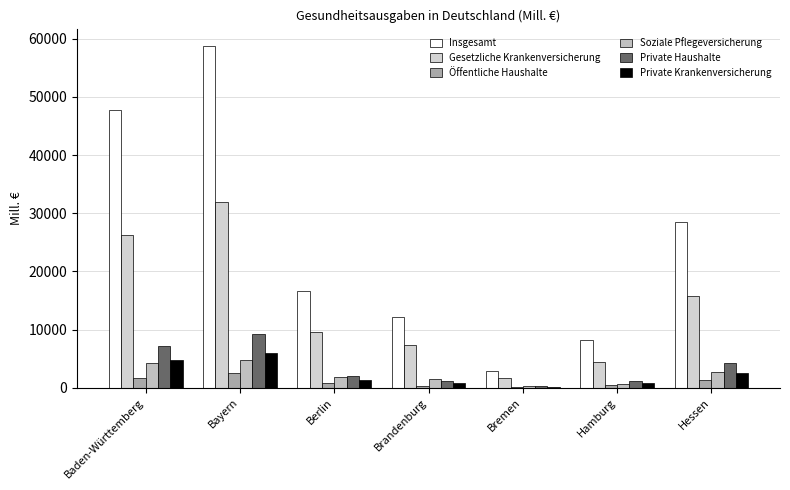

At which label does Gesetzliche Krankenversicherung first exceed 9614?

Baden-Württemberg